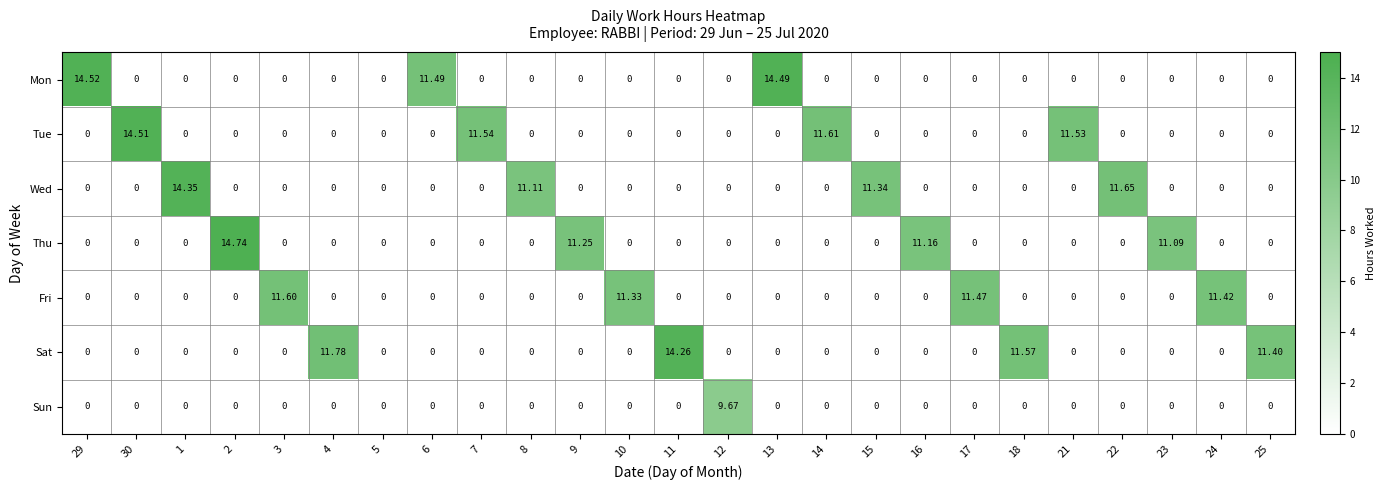

Which series has the largest total across all categories?

Tue